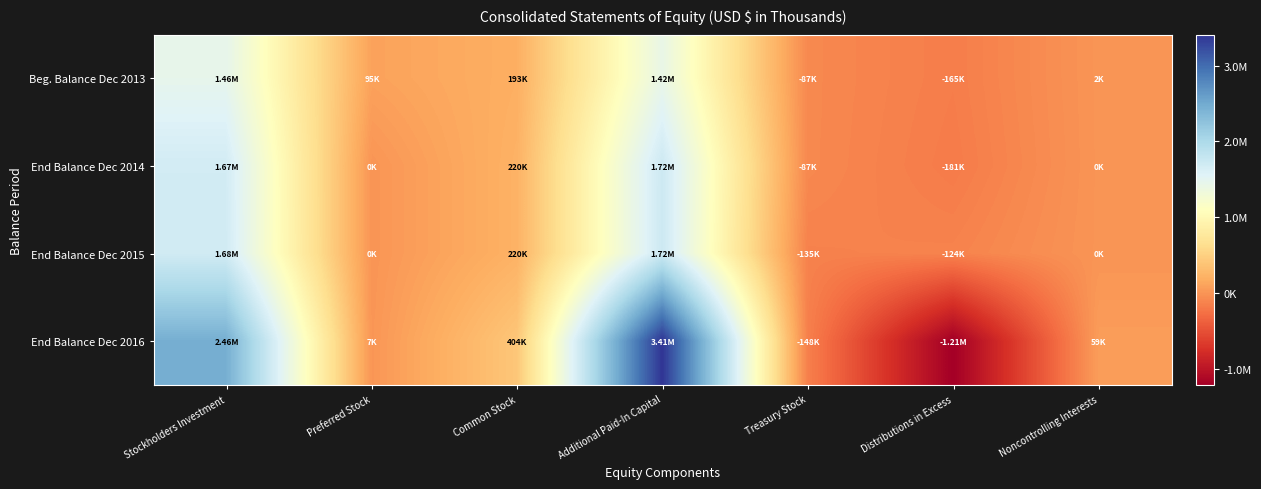

List the series in order of their peak value, highest first.

End Balance Dec 2016, End Balance Dec 2015, End Balance Dec 2014, Beg. Balance Dec 2013